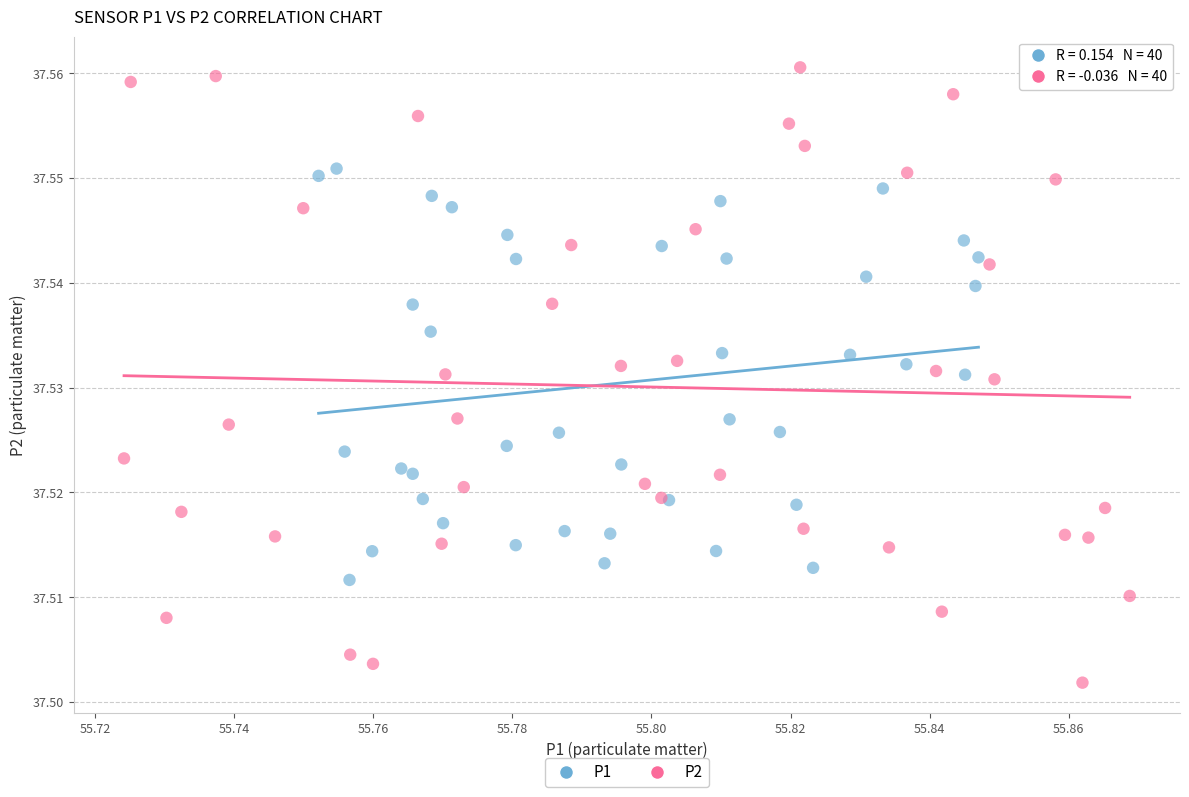

Which series has the largest Y range (max minus min)?

P2